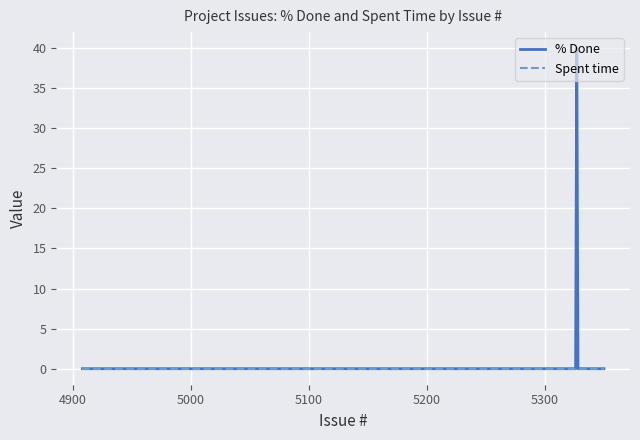

List the series in order of their overall mean, highest first.

% Done, Spent time